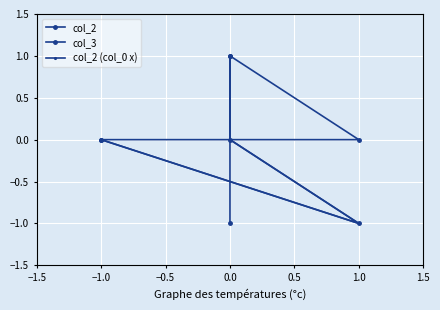

What are all the series names shown in the legend?

col_2, col_3, col_2 (col_0 x)